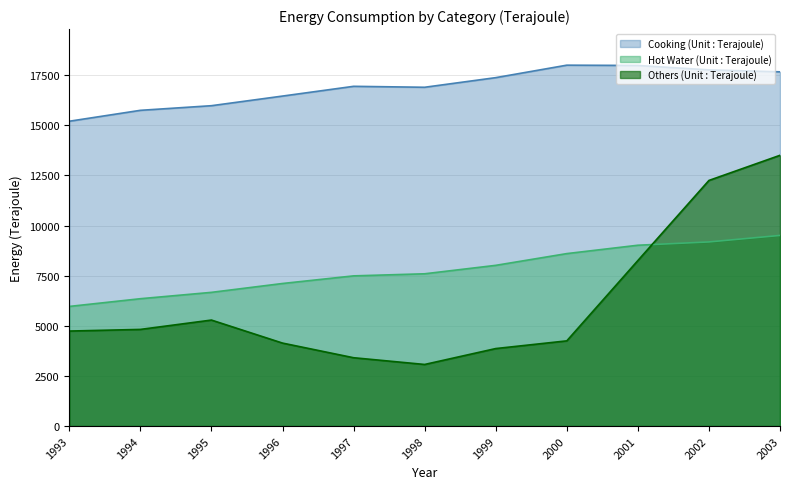

How many data points does each series have?

11